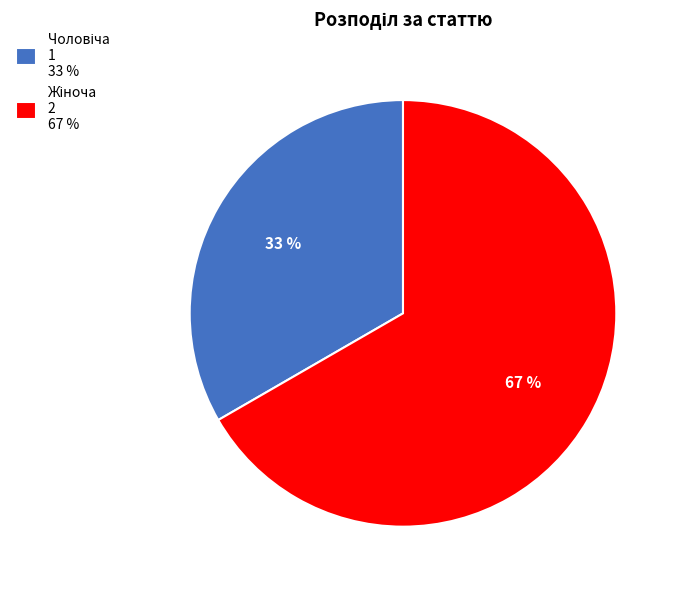

Is there any slice that represents more than half of the pie?

Yes